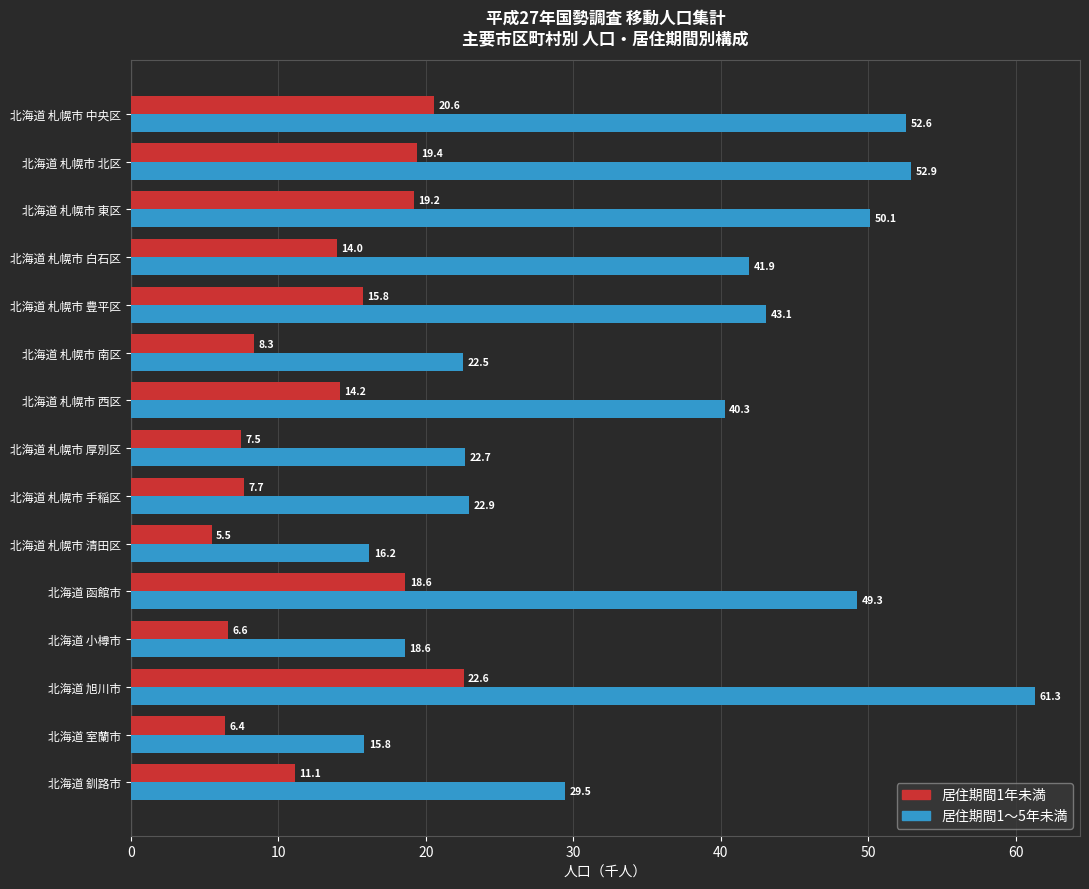

What is the maximum value shown in the chart?

61.3